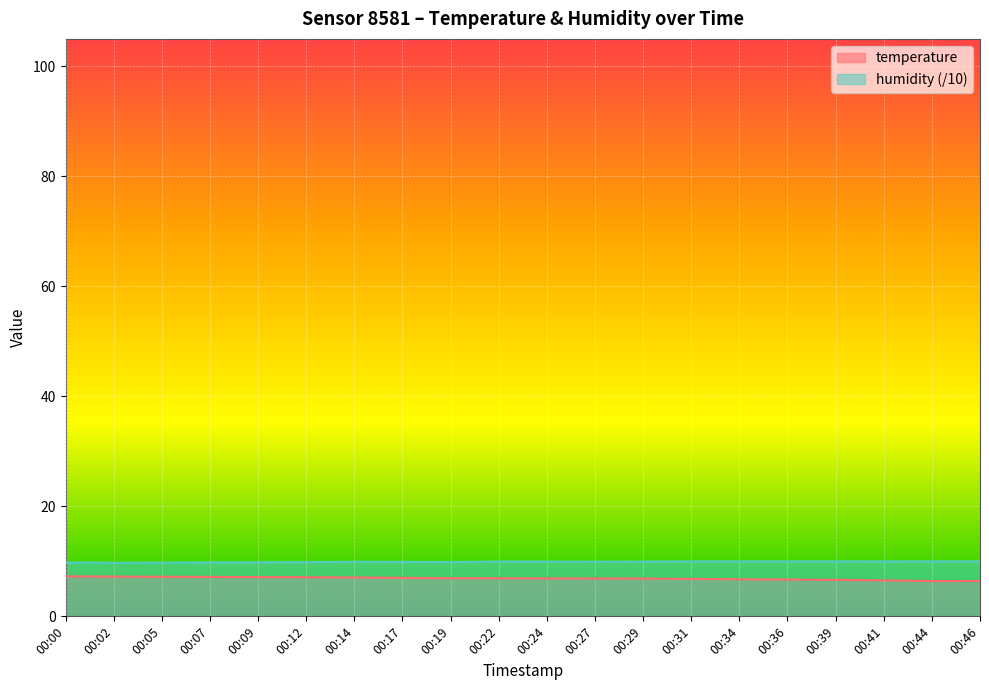

What is the sum of all temperature values?

138.0